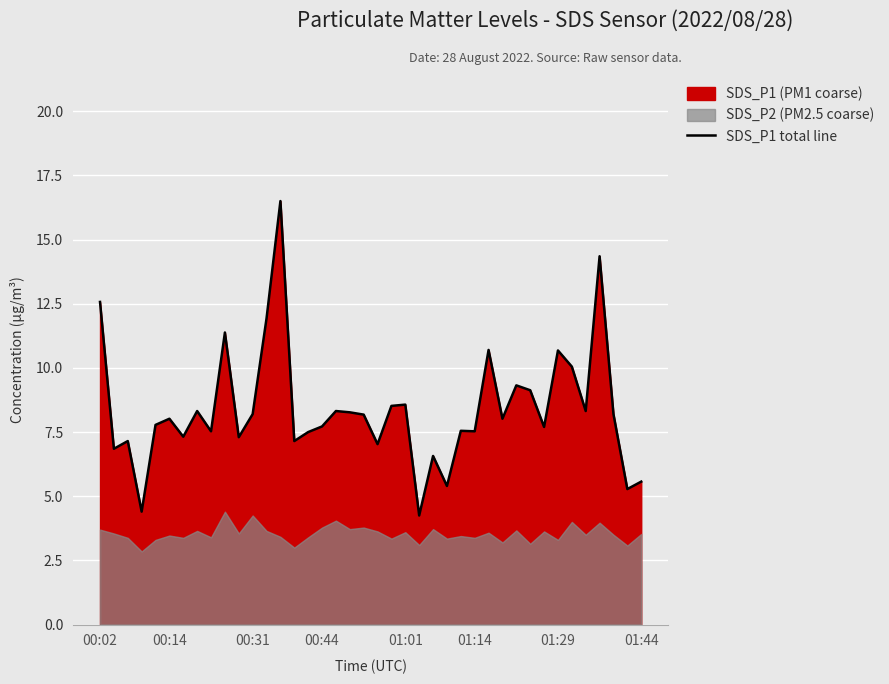

What is the highest value of the SDS_P1 total line series?

16.5